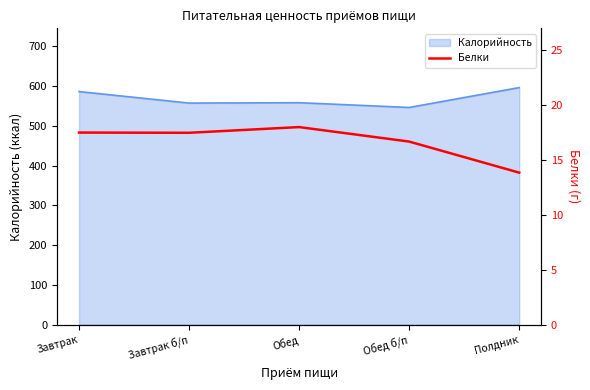

What is the lowest value of the Калорийность series?

546